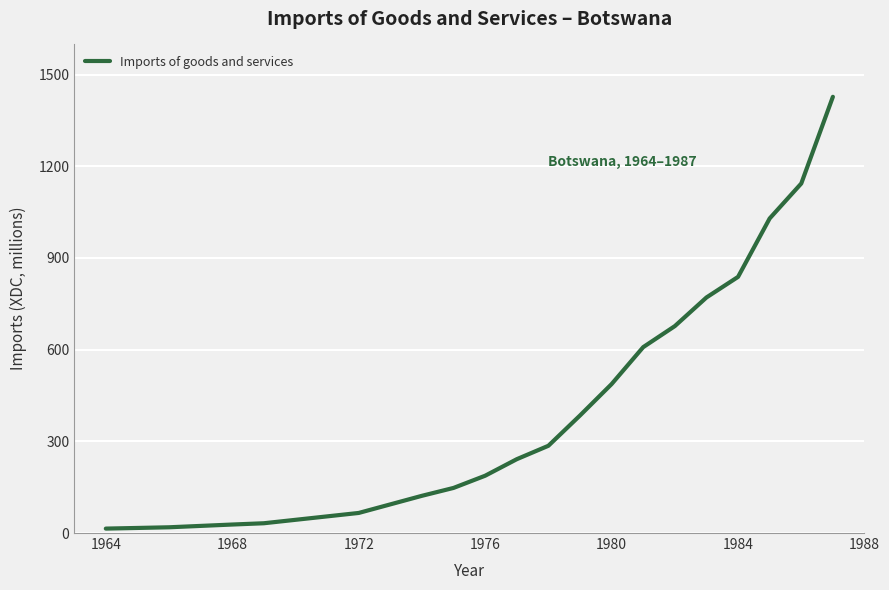

What is the difference between the maximum and minimum values?

1413.0